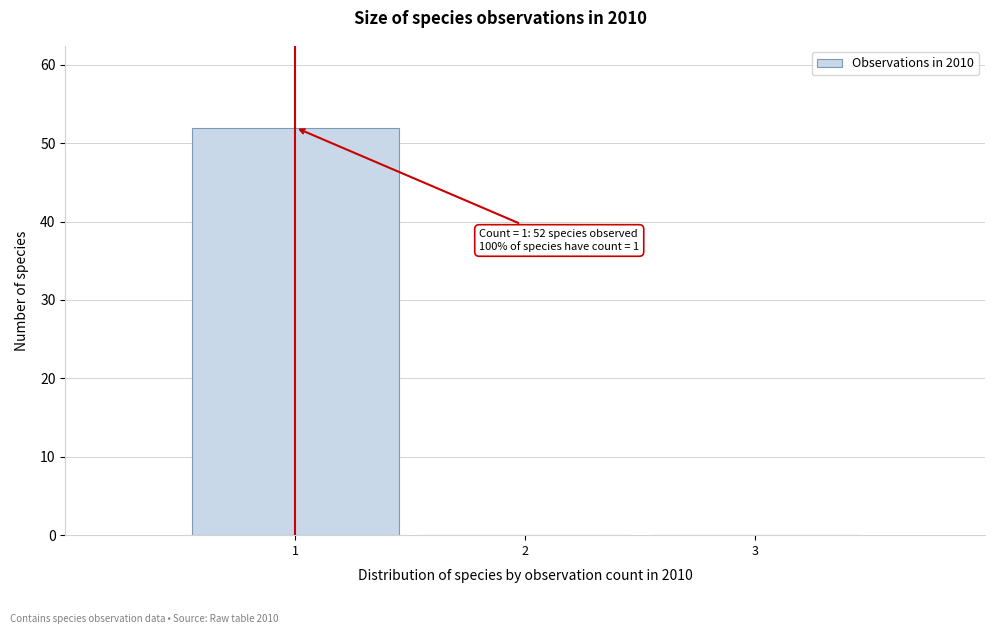

Which range on the x-axis has the tallest bar?

0.5 to 1.5